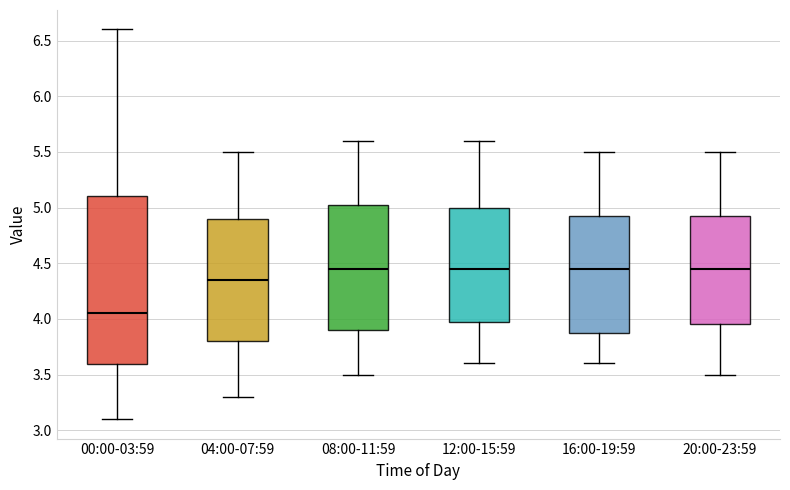

Comparing the boxes themselves (not the whiskers), which one is the tallest?

00:00-03:59